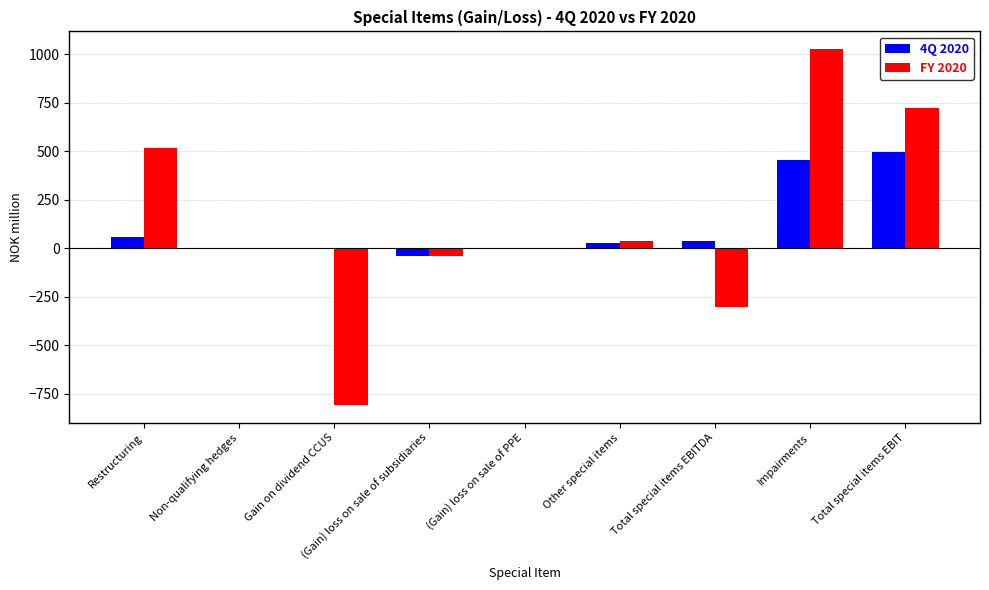

Which category has the highest value in the FY 2020 series?

Impairments